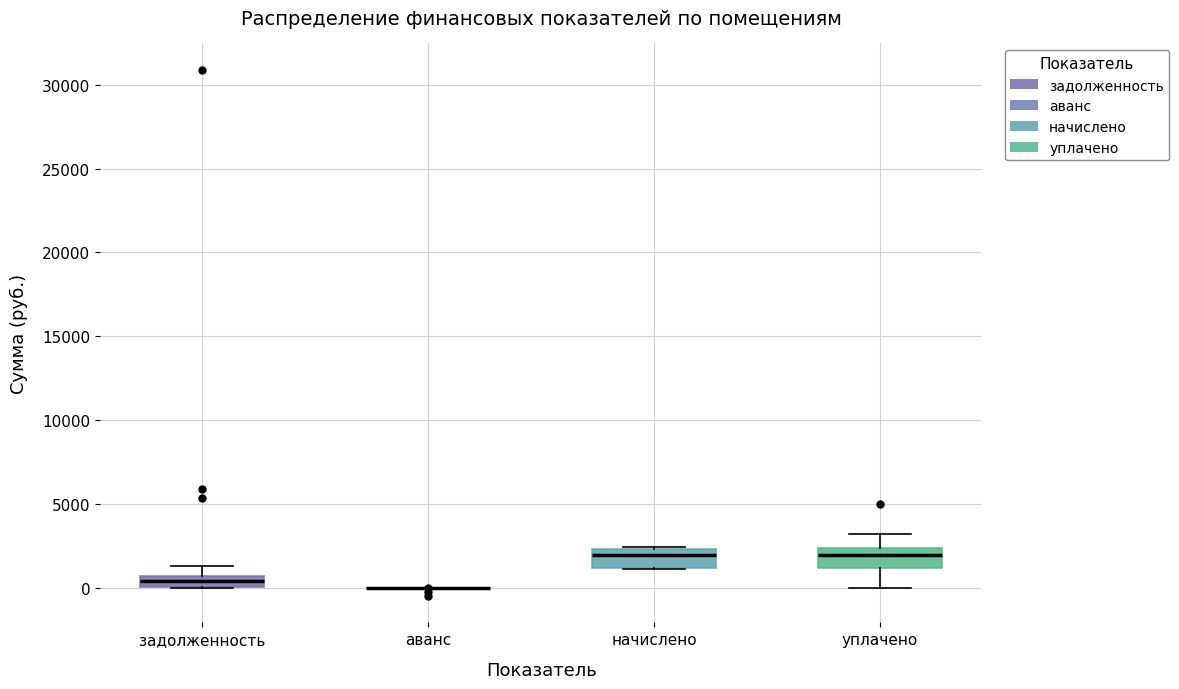

Where is the upper edge of the box for уплачено on the y-axis? The values are not printed on the chart, so give them approximately, as read against the axis.

2500